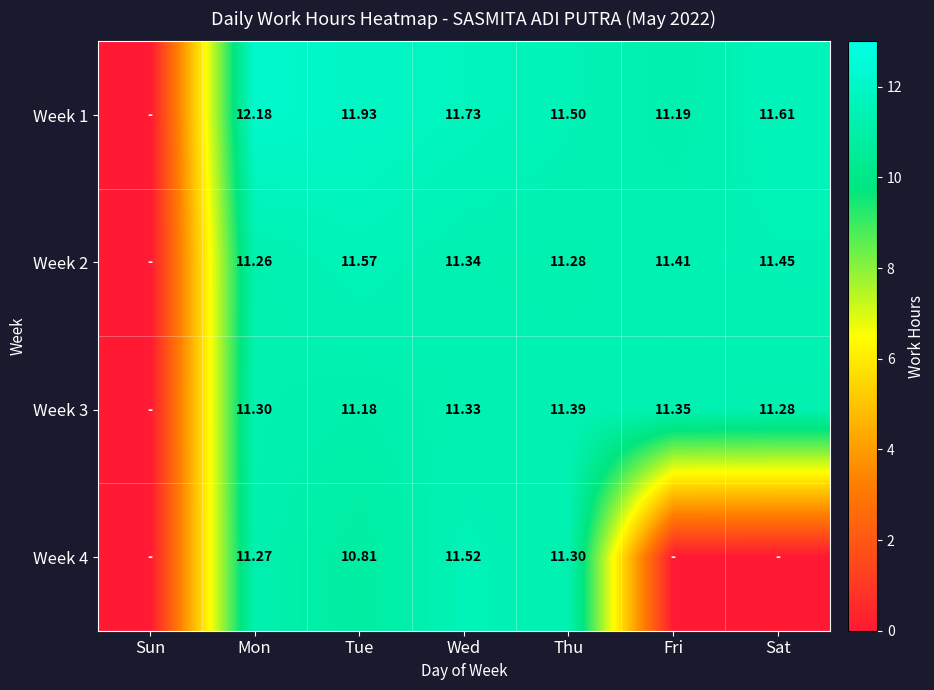

How many distinct data groups are displayed?

4